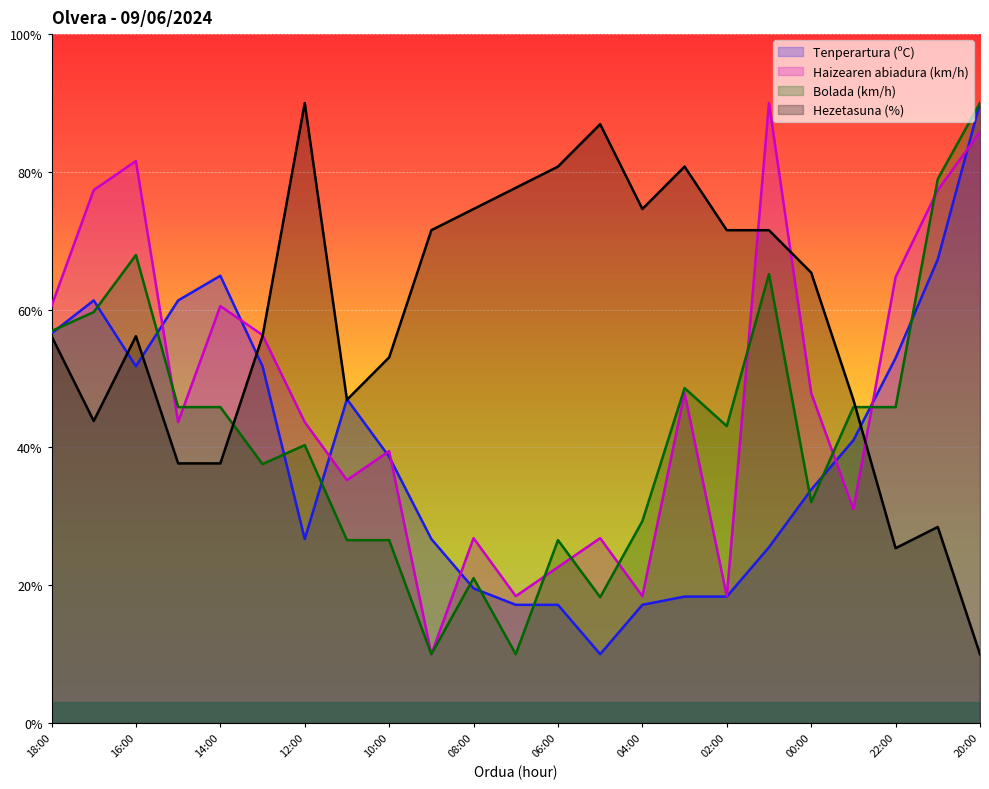

Where do Haizearen abiadura (km/h) and Hezetasuna (%) first cross each other?

13:00 and 12:00